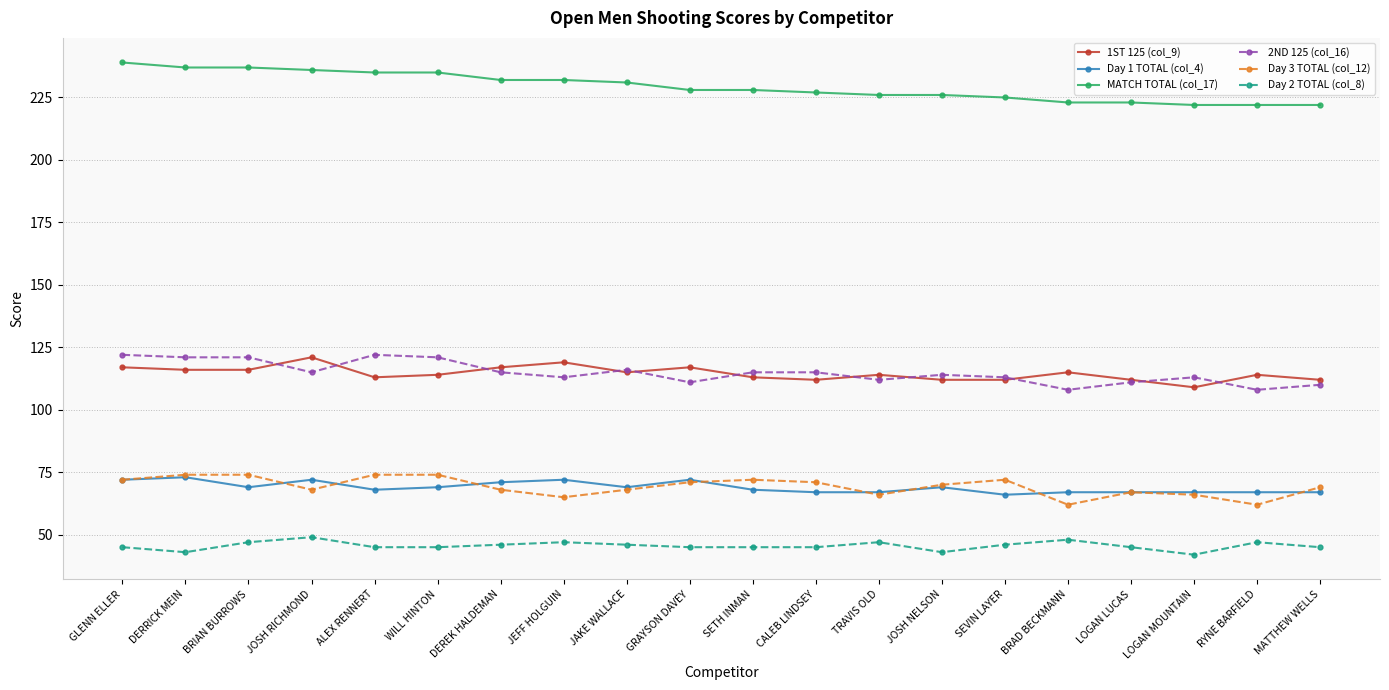

How many categories are shown in the chart?

20